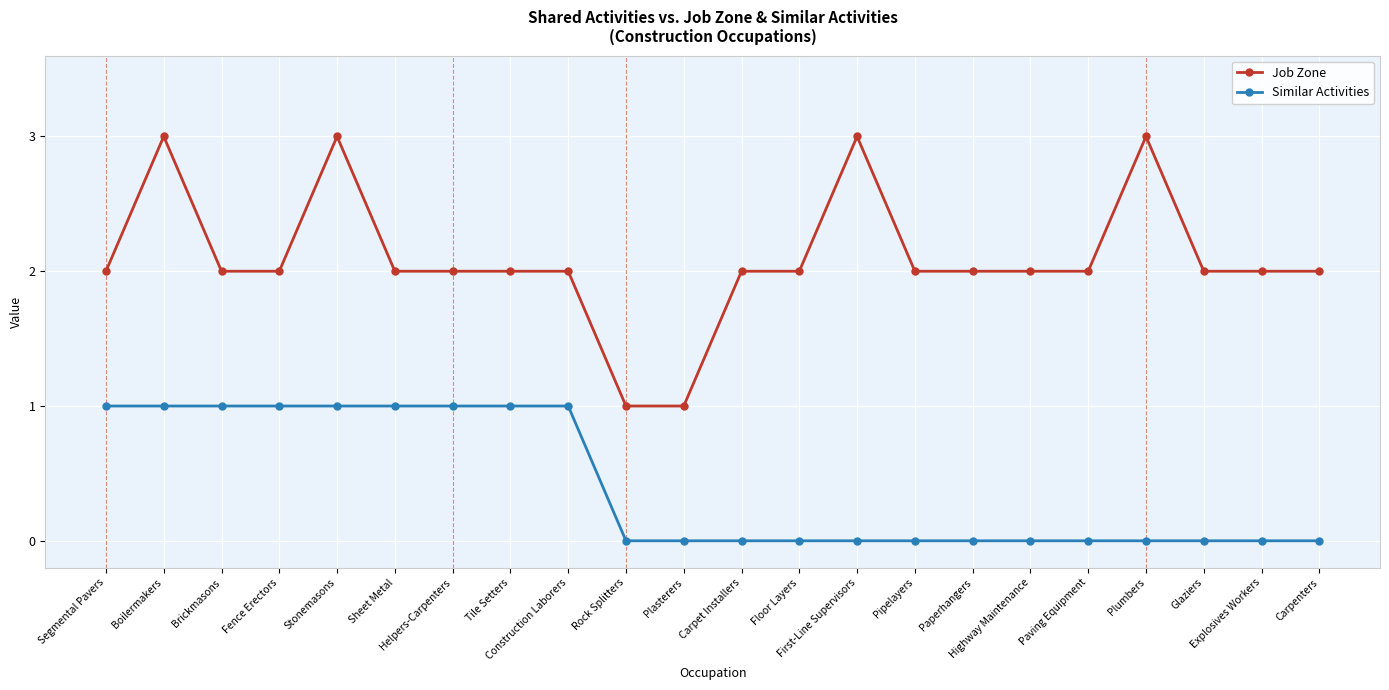

What is the value of the Similar Activities point at the 4th from the left?

1